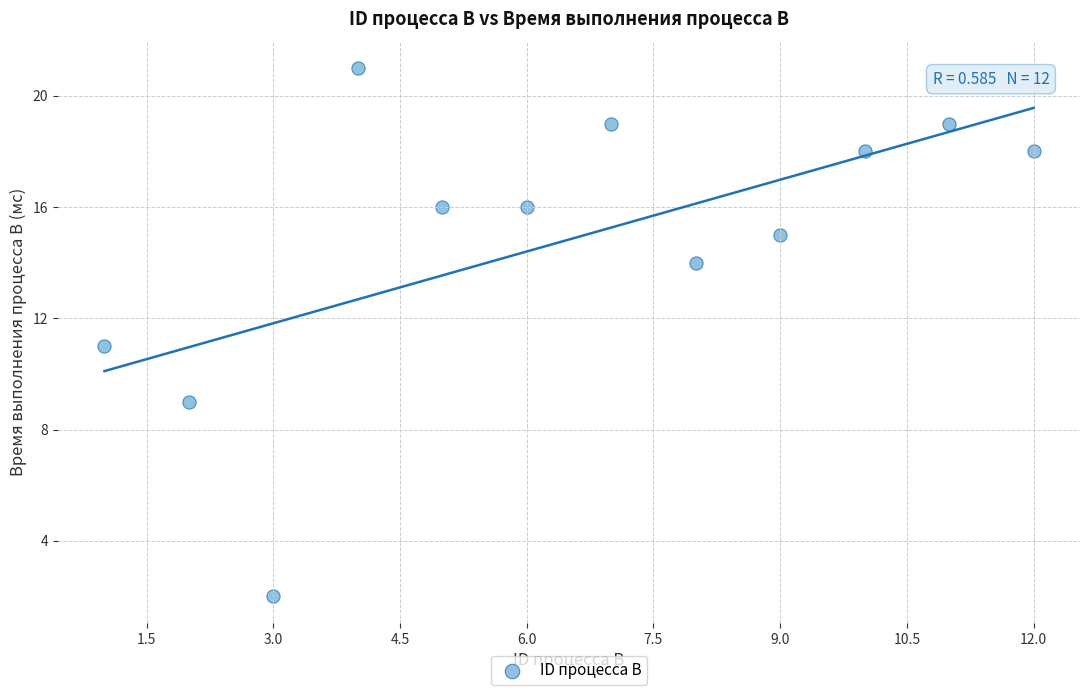

What is the range of Y values (max minus min)?

19